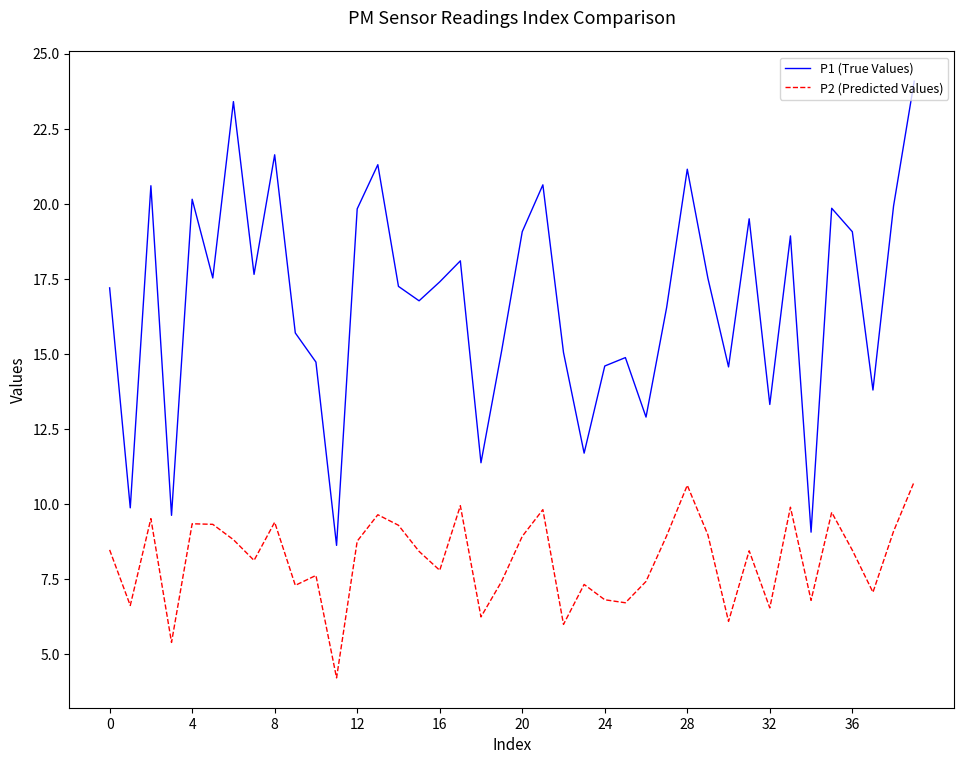

What is the difference between the maximum and minimum values in the P2 (Predicted Values) series?

6.5